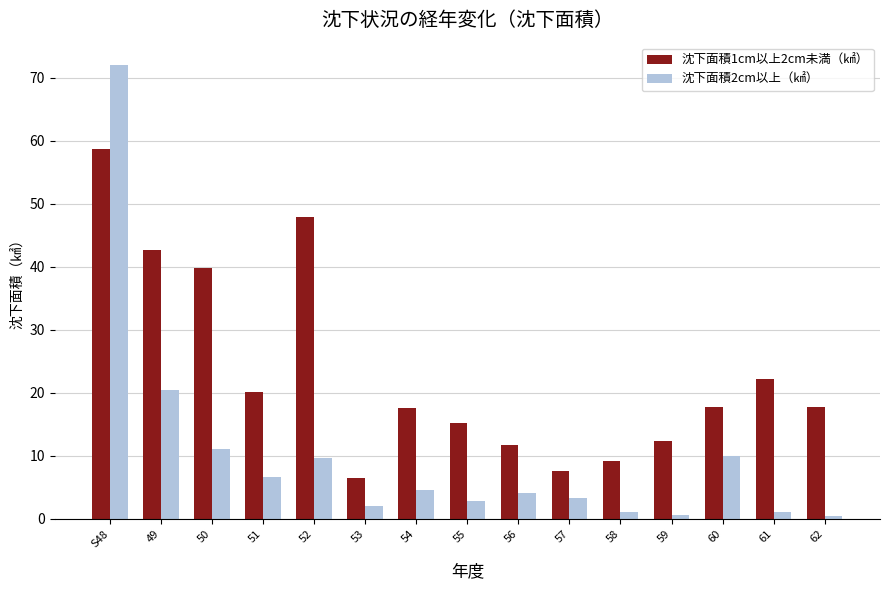

At which label is 沈下面積1cm以上2cm未満（㎢） closest to 32?

50